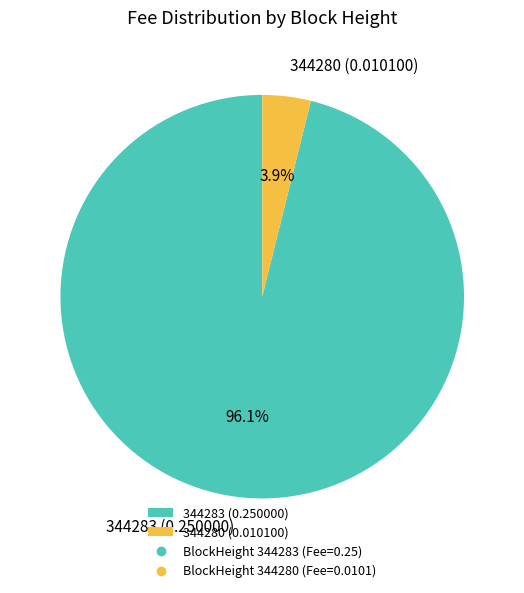

What percentage is the 344283 slice, to the nearest percent?

96%